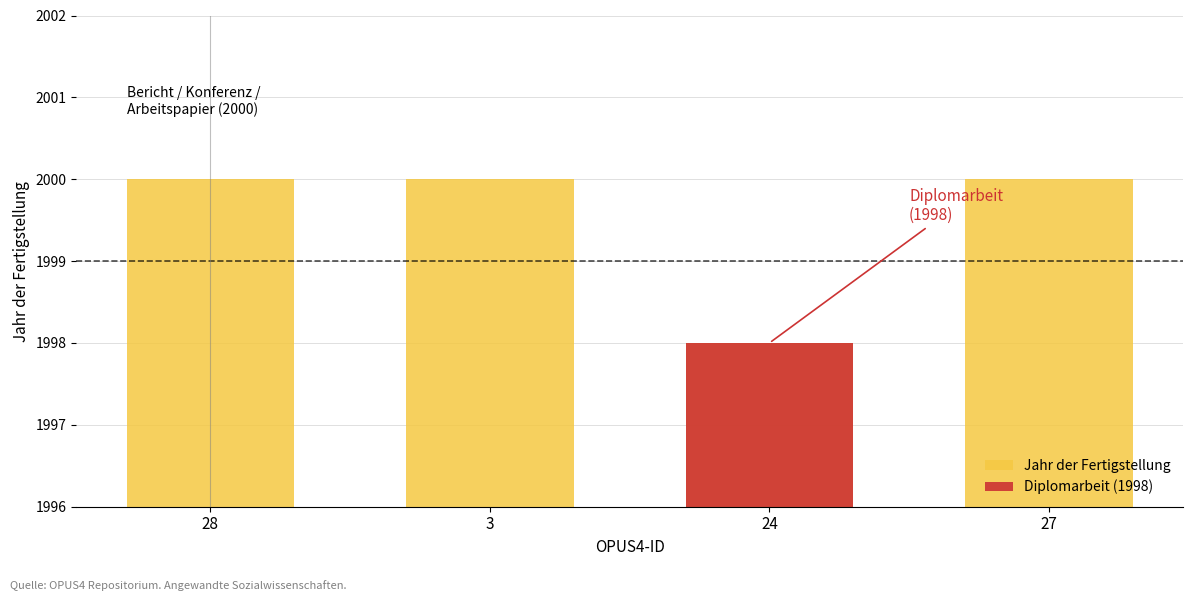

What is the difference between the maximum and minimum values?

2